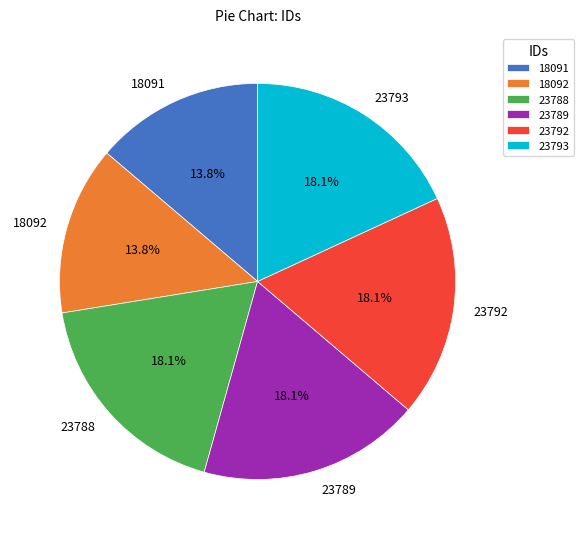

The 23789 slice represents 24% of the pie. True or false?

False